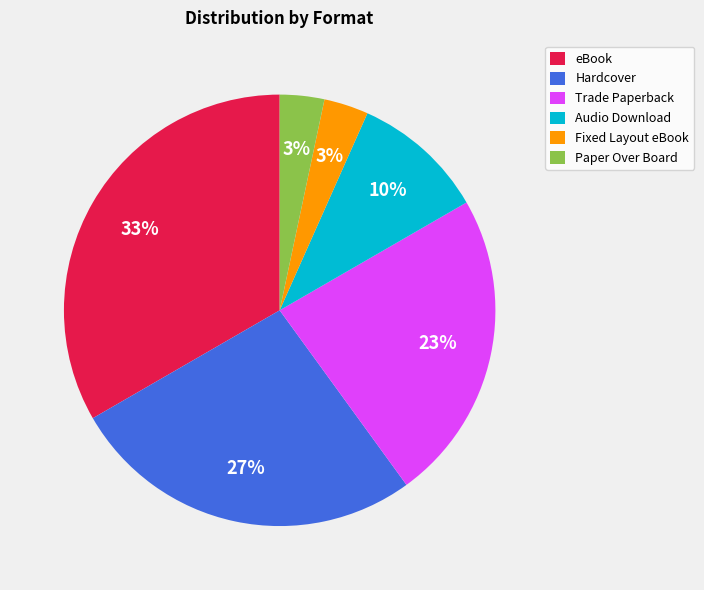

To the nearest percent, what portion does Trade Paperback represent?

23%